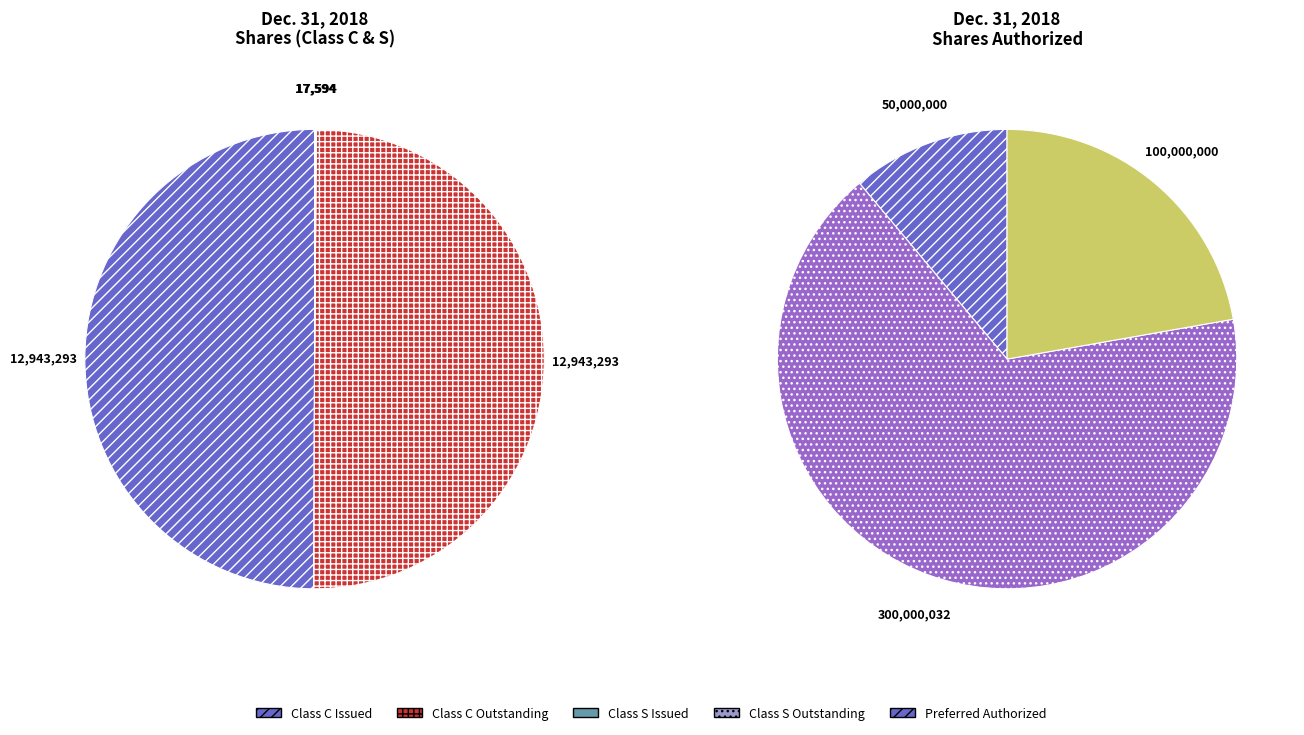

Which has a higher value, Common Class S - Shares Outstanding or Common Class C - Shares Issued?

Common Class C - Shares Issued